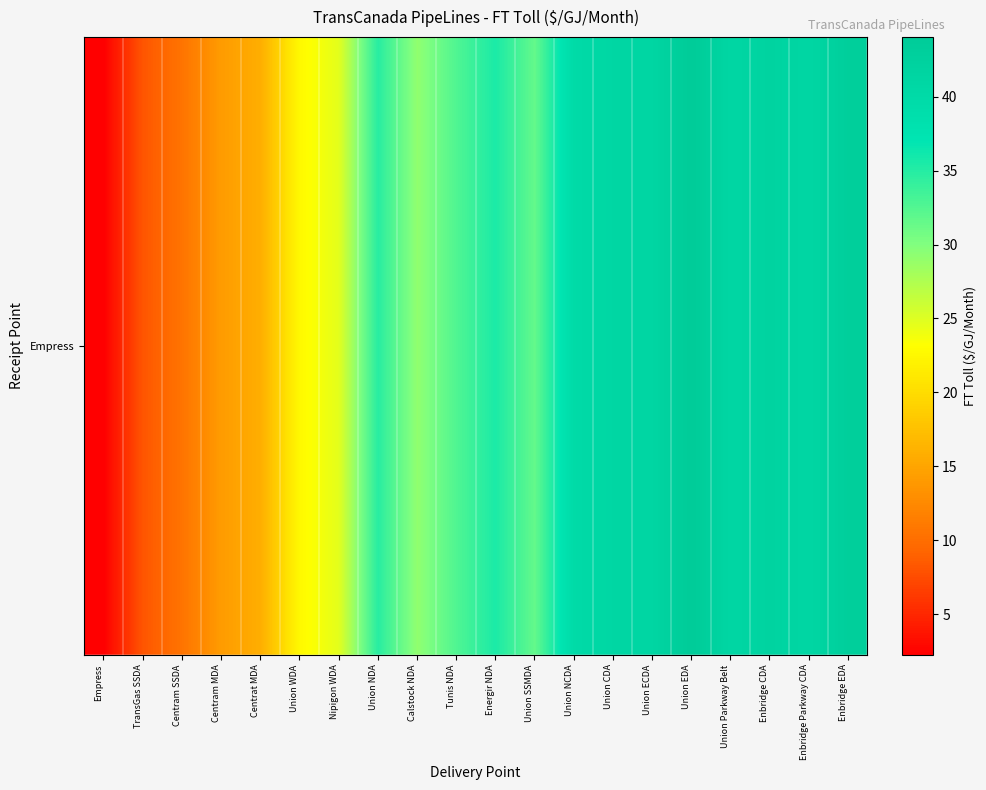

What is the smallest value displayed?

2.3